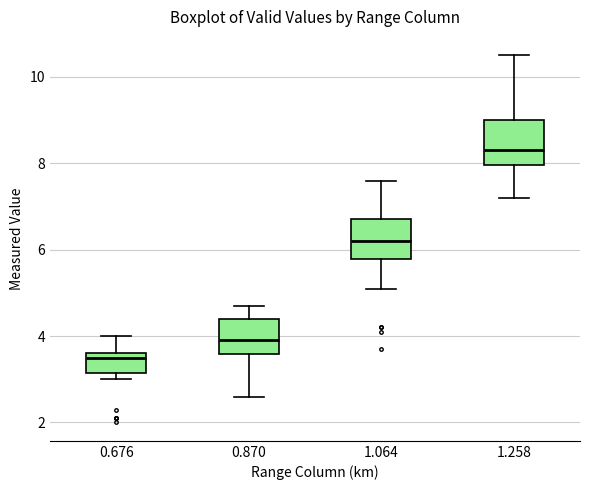

Which box has the highest median line?

1.258